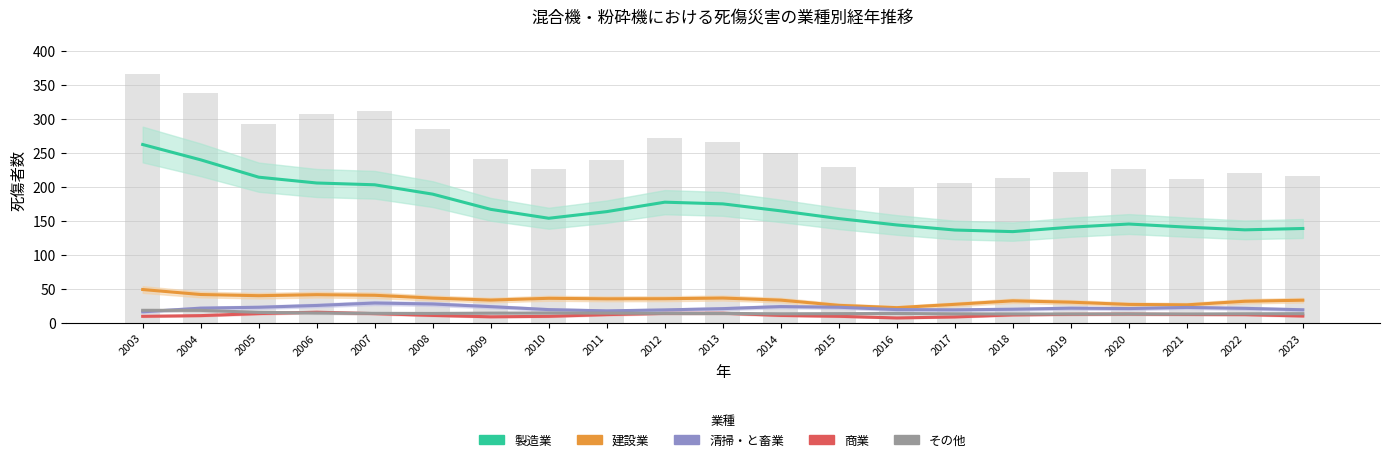

What is the value of the 建設業 bar at the 14th from the left?

22.8